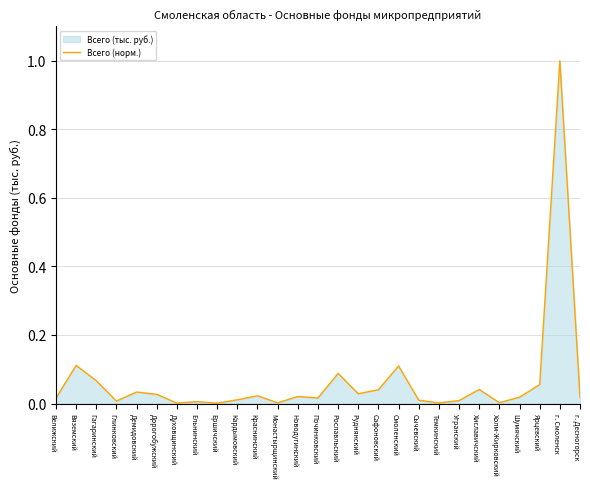

The chart shows a value of 0.1 at Гагаринский. True or false?

True